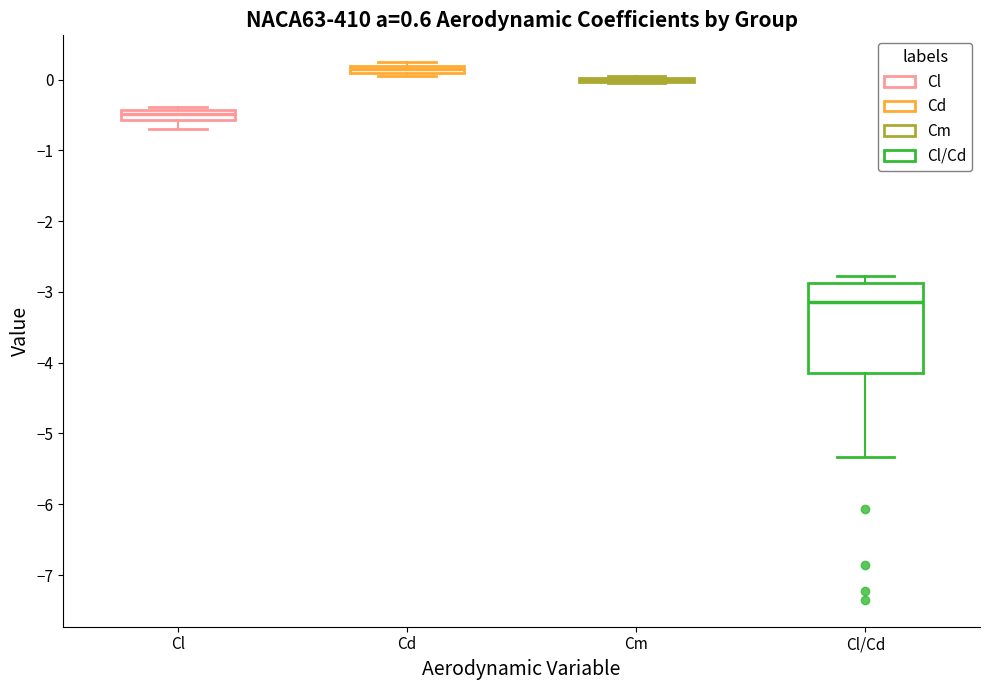

Comparing the boxes themselves (not the whiskers), which one is the tallest?

Cl/Cd